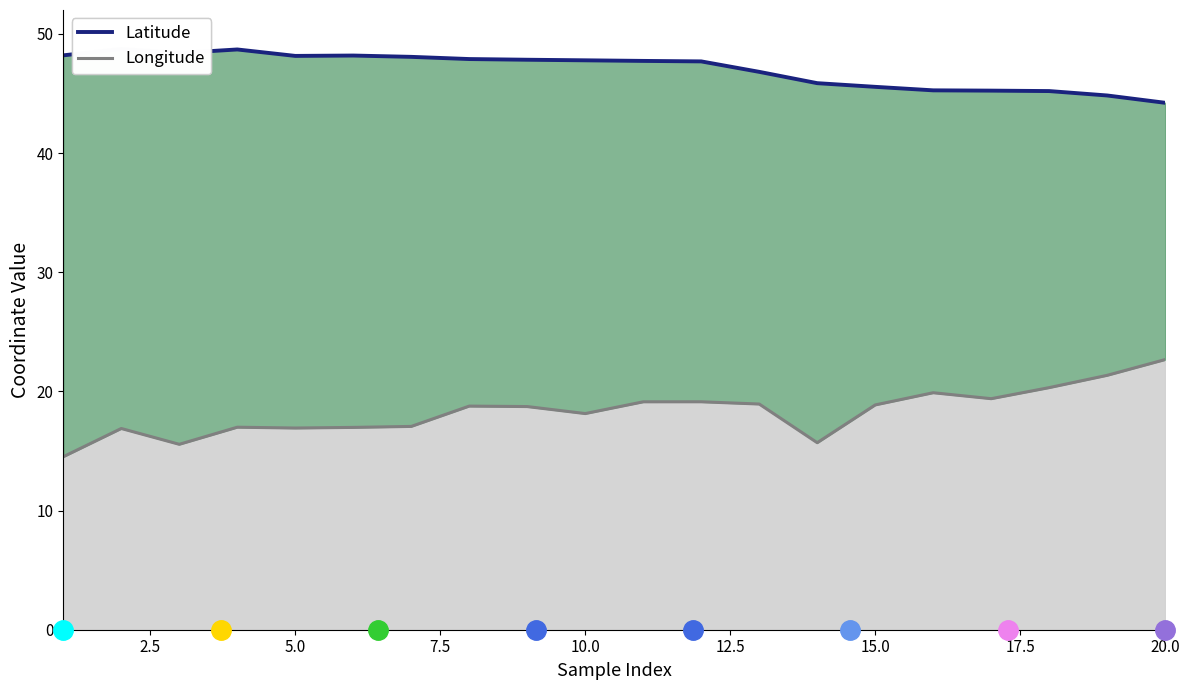

In Longitude, how many points are higher than both neighbors (excluding endpoints)?

5